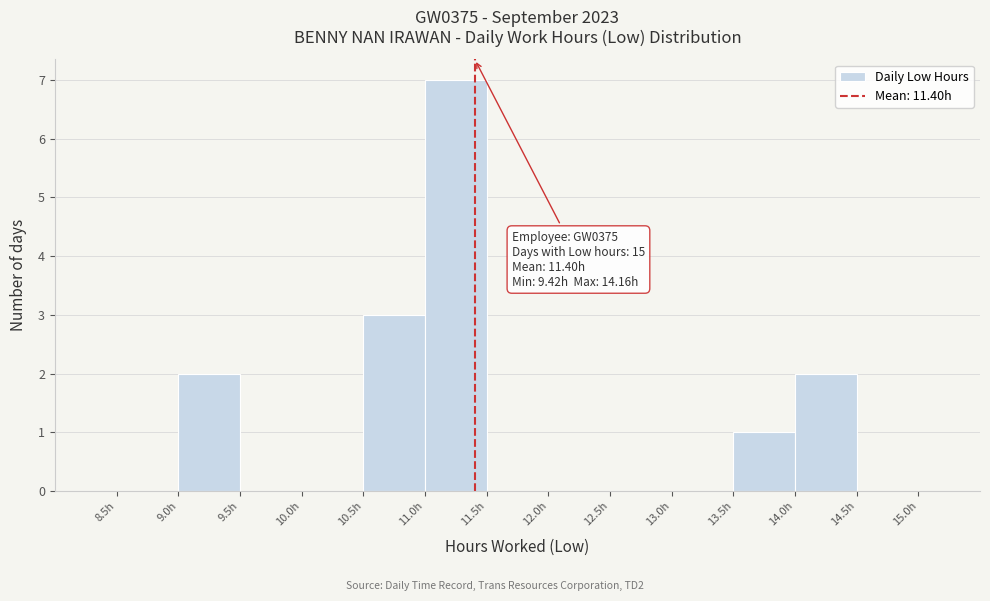

Over which range of the x-axis is the bar tallest?

11.0 to 11.5